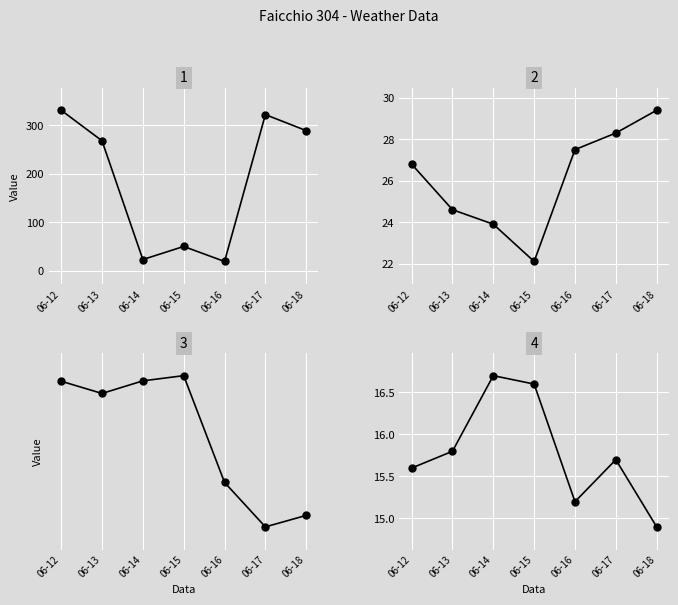

What is the total value across all series at 06-18?

389.4